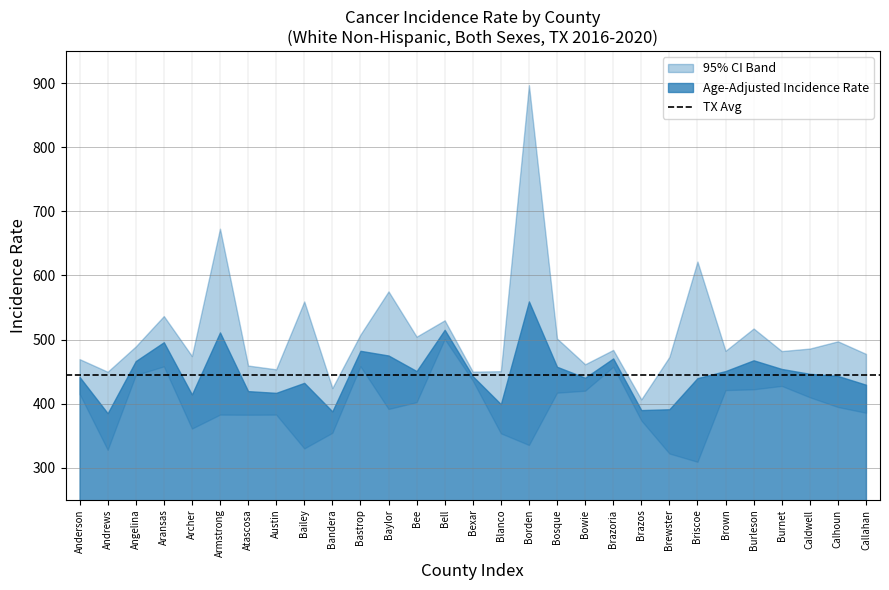

Rank the series by their maximum value, from highest to lowest.

Upper 95% CI, Age-Adjusted Incidence Rate, Lower 95% CI